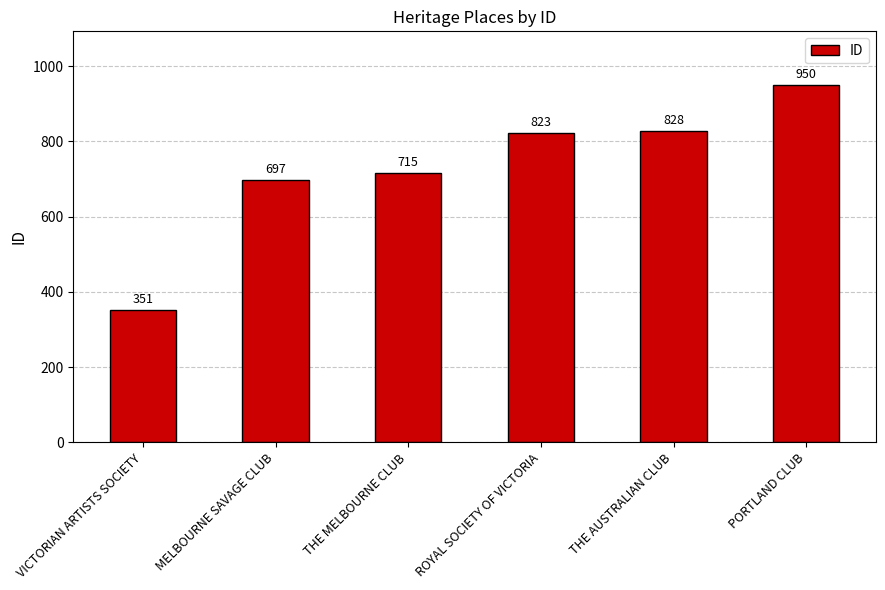

Which label corresponds to the largest value in the chart?

PORTLAND CLUB